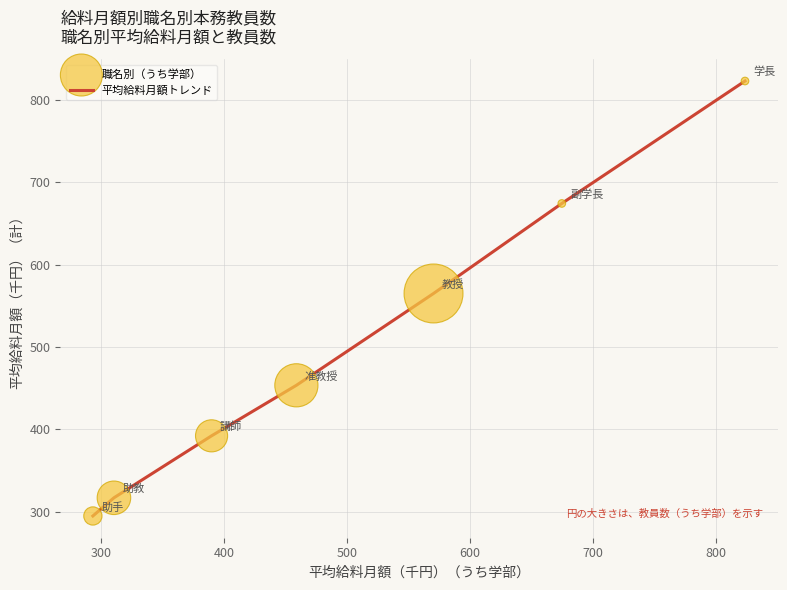

True or false: there are more than 2 points higher than both neighbors.

False